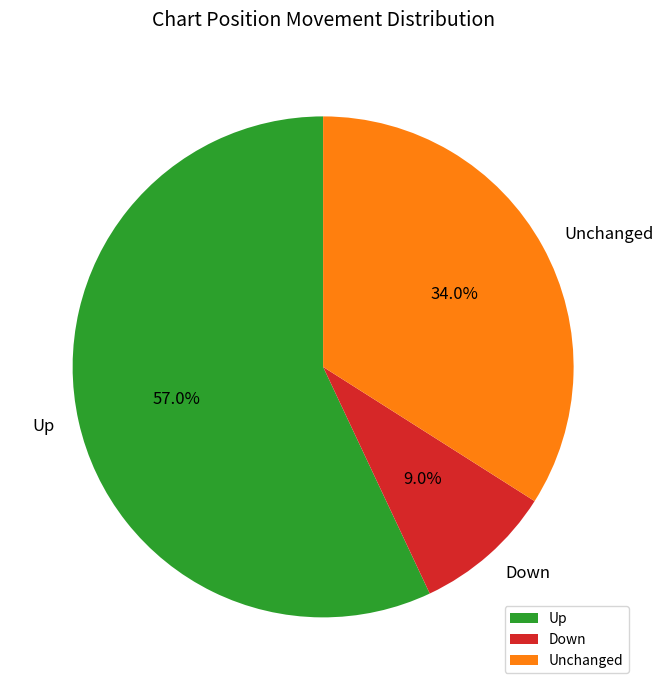

Rank the categories by value from lowest to highest.

Down, Unchanged, Up